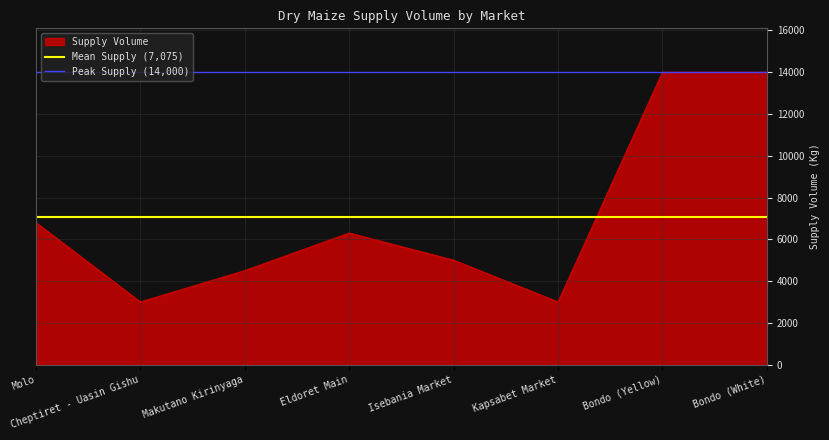

What is the maximum value for Supply Volume?

14000